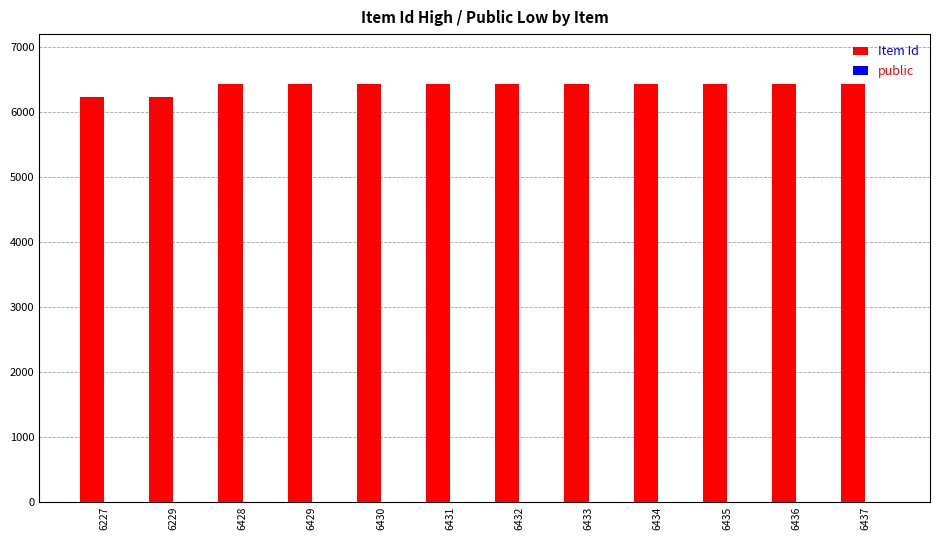

What is the average value of the Item Id series?

6398